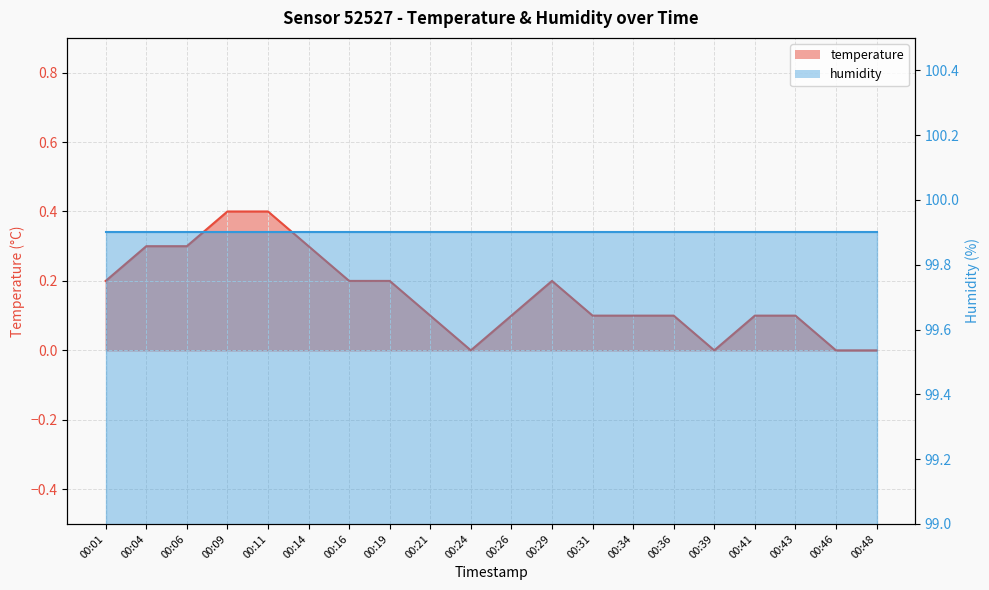

How many positive values are there?

16